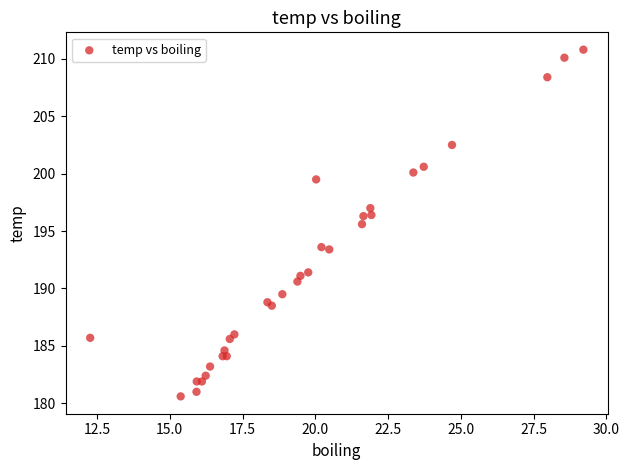

What Y value in the scatter plot is closest to 195?

195.6